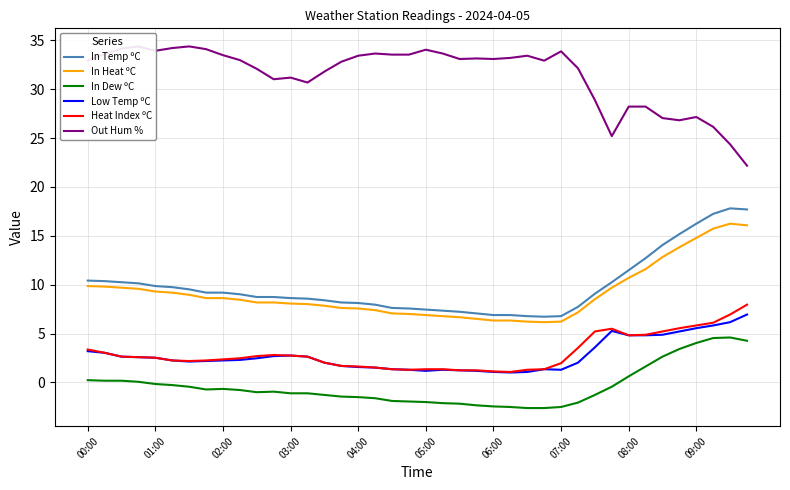

What is the sum of the Out Hum % values at 22 and 29?

65.2